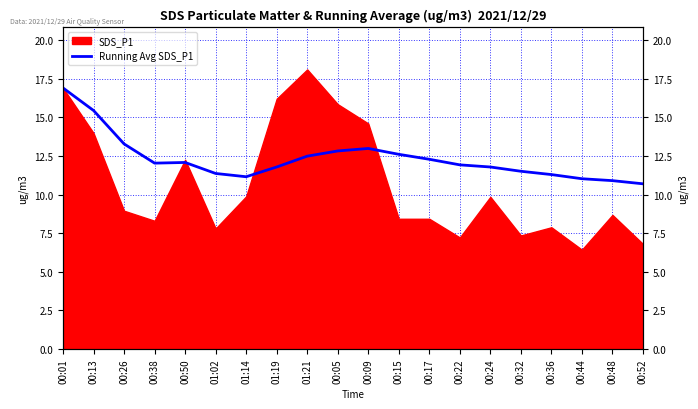

What is the difference between the values at 01:14 and 00:50?

0.9